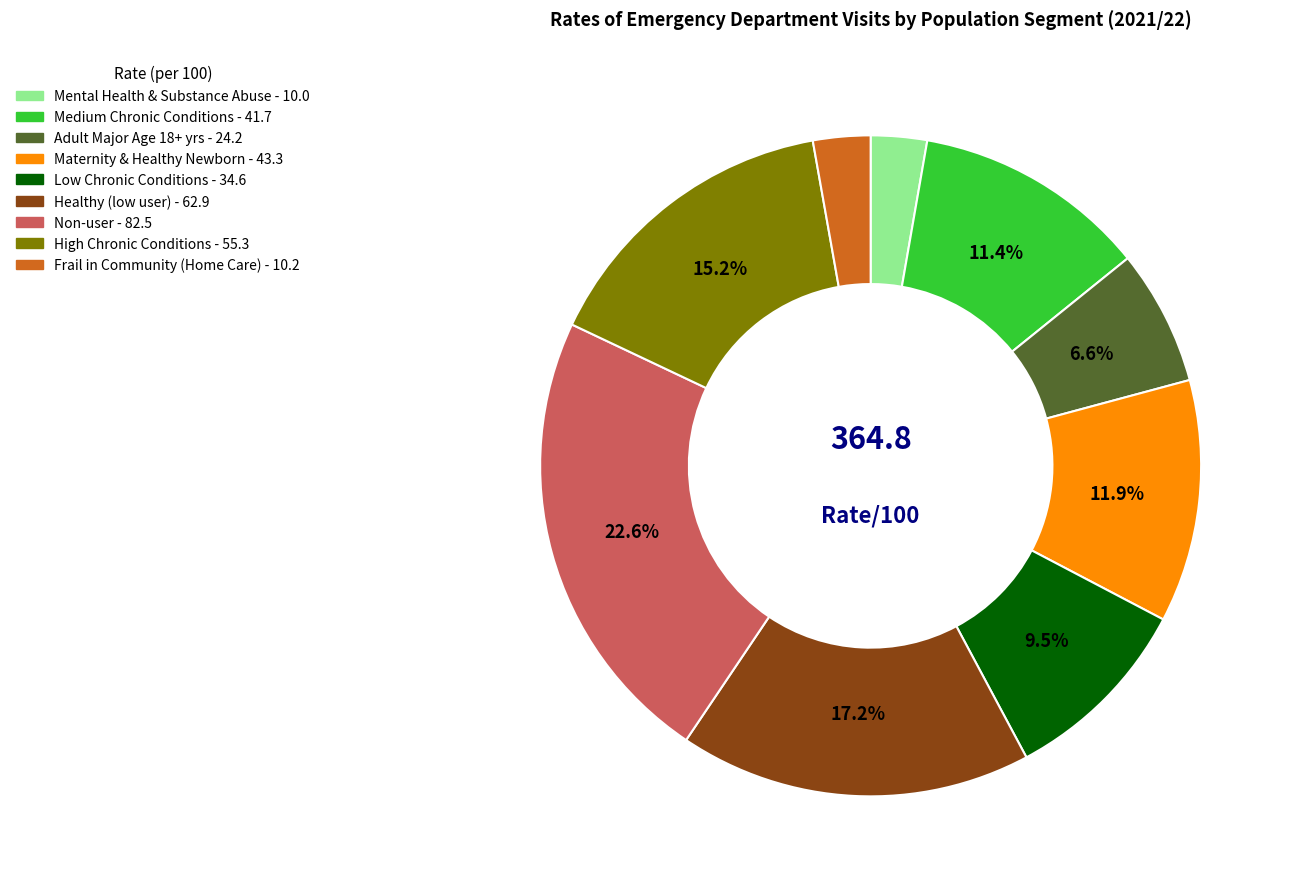

To the nearest percent, what is the difference between the largest and smallest slice percentages?

20%